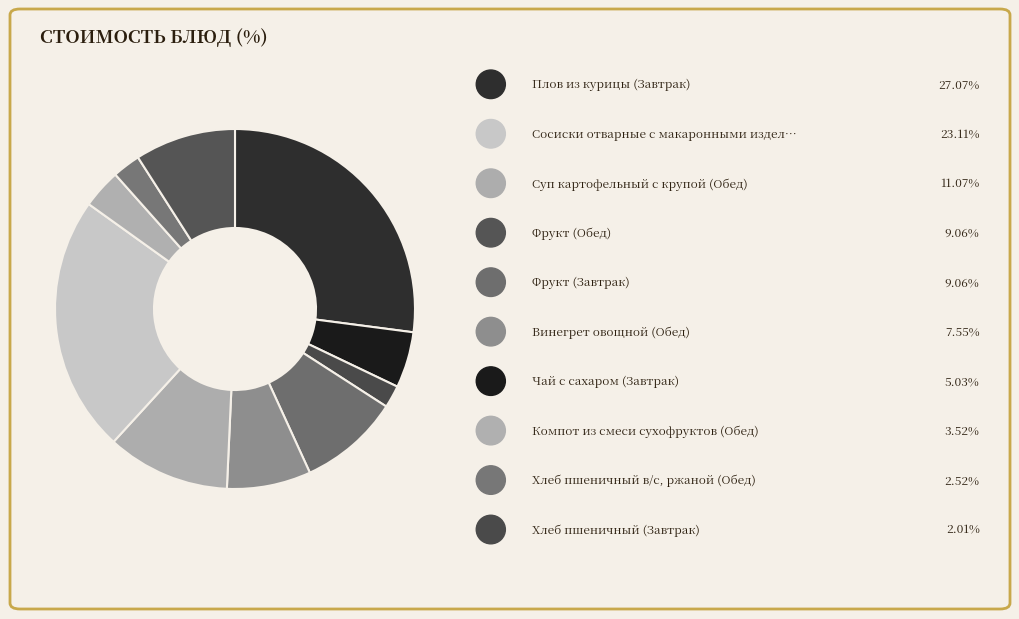

How many segments does this pie chart have?

10